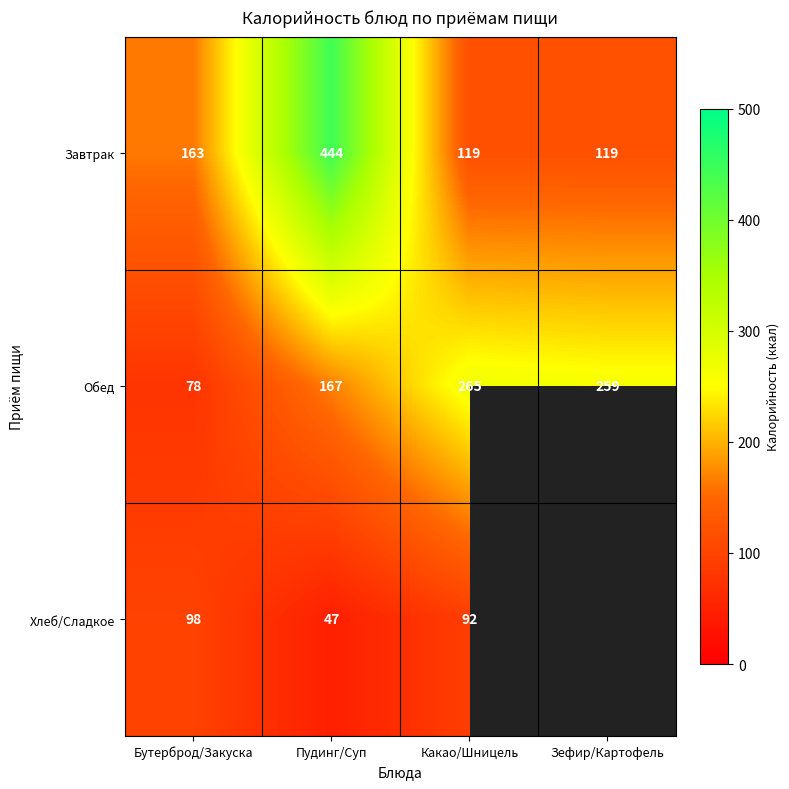

How many values in the Обед series are below 259?

2